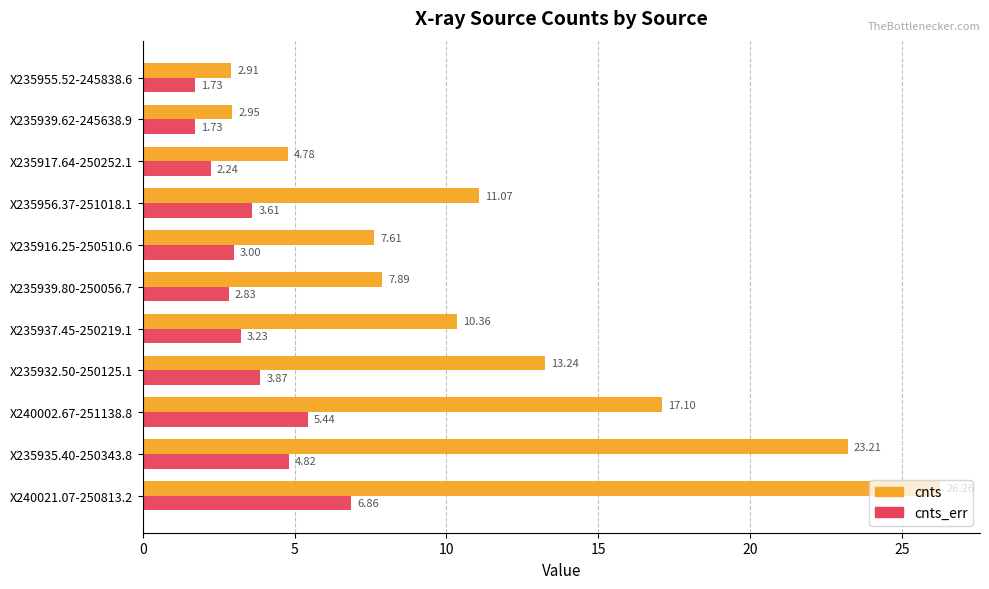

Rank the categories by cnts value from lowest to highest.

X235955.52-245838.6, X235939.62-245638.9, X235917.64-250252.1, X235916.25-250510.6, X235939.80-250056.7, X235937.45-250219.1, X235956.37-251018.1, X235932.50-250125.1, X240002.67-251138.8, X235935.40-250343.8, X240021.07-250813.2